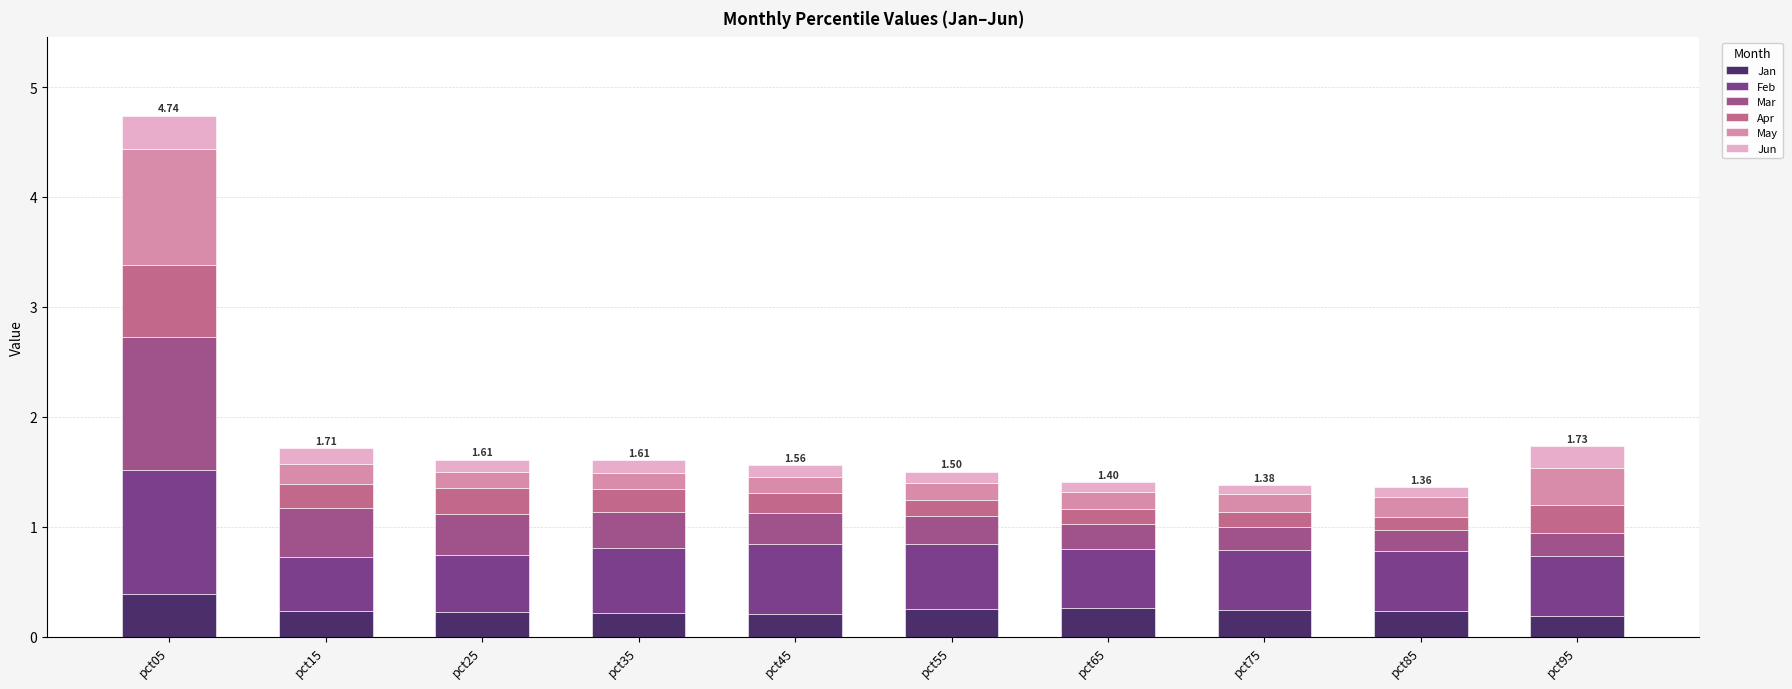

Does the chart contain stacked bars?

Yes